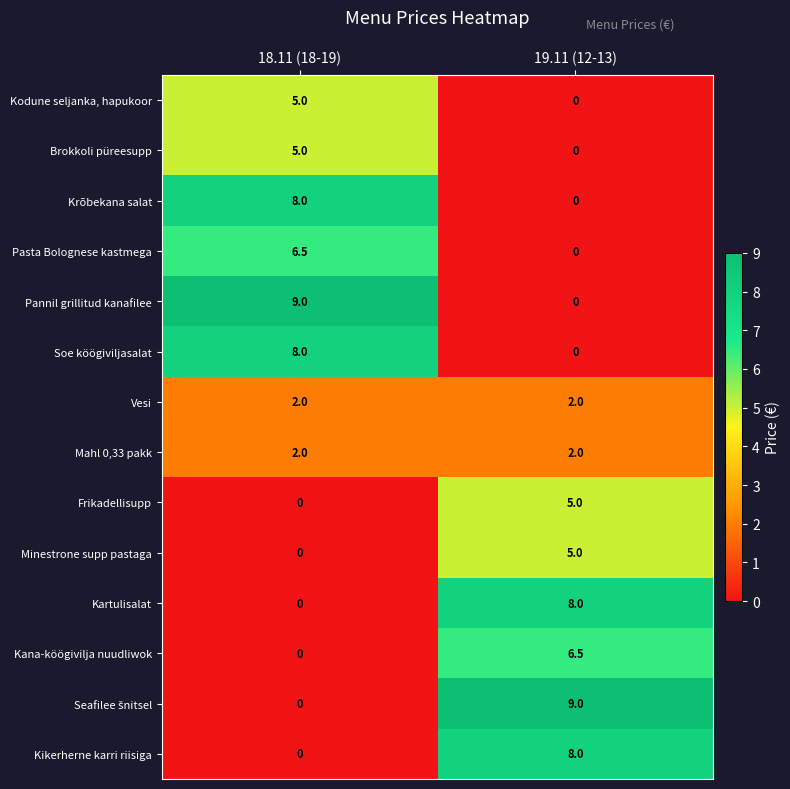

What is the total value across all series at 18.11 (18-19)?

45.5